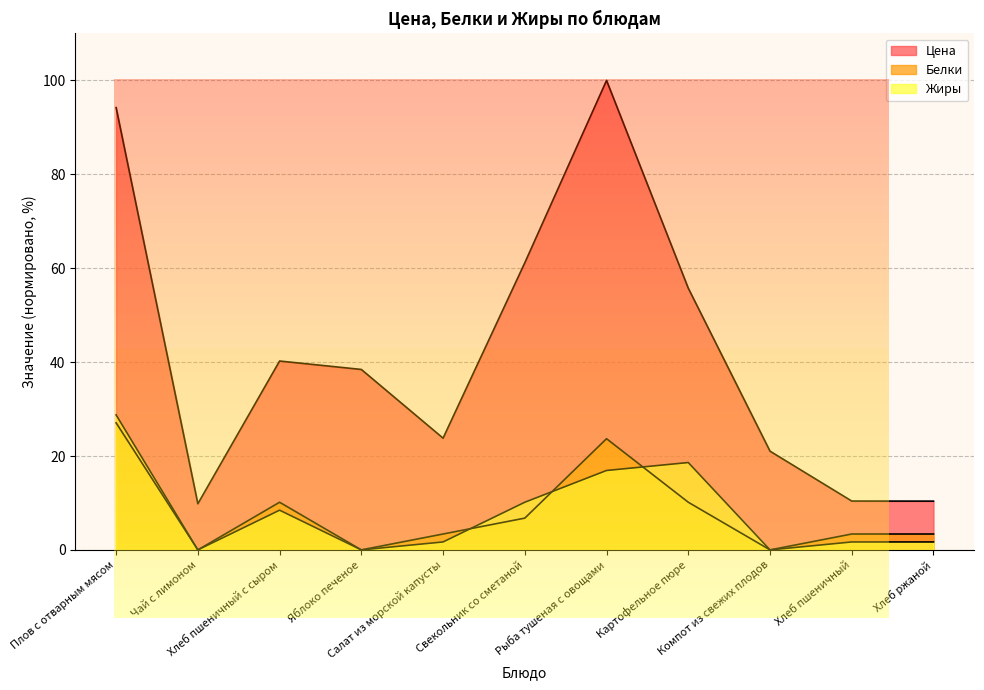

What is the average value of the Жиры series?

8.0